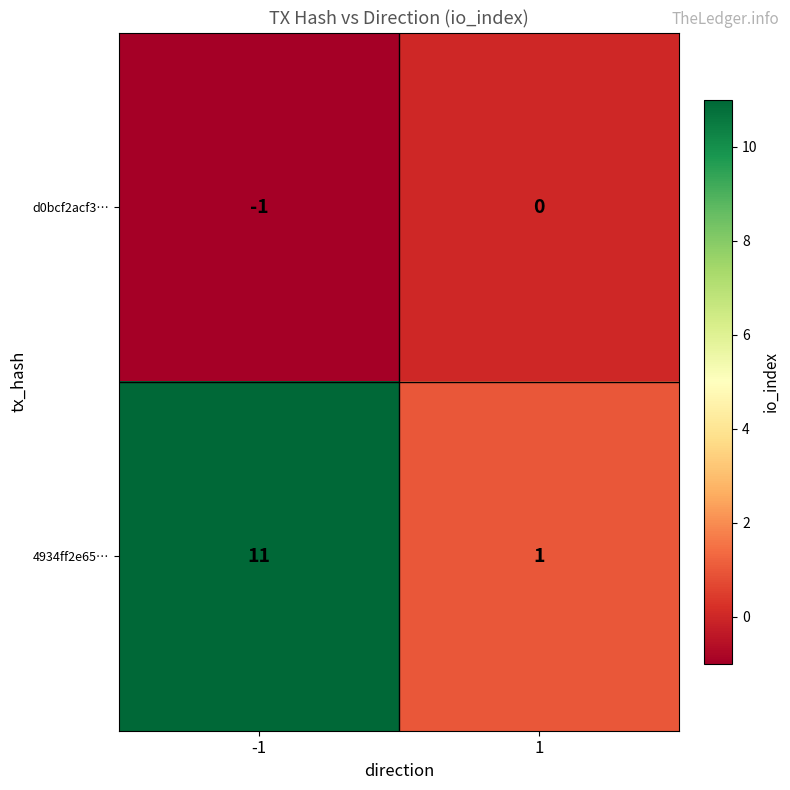

Reading left to right, list all the values displayed in this chart.

d0bcf2acf3…: -1	0
4934ff2e65…: 11	1